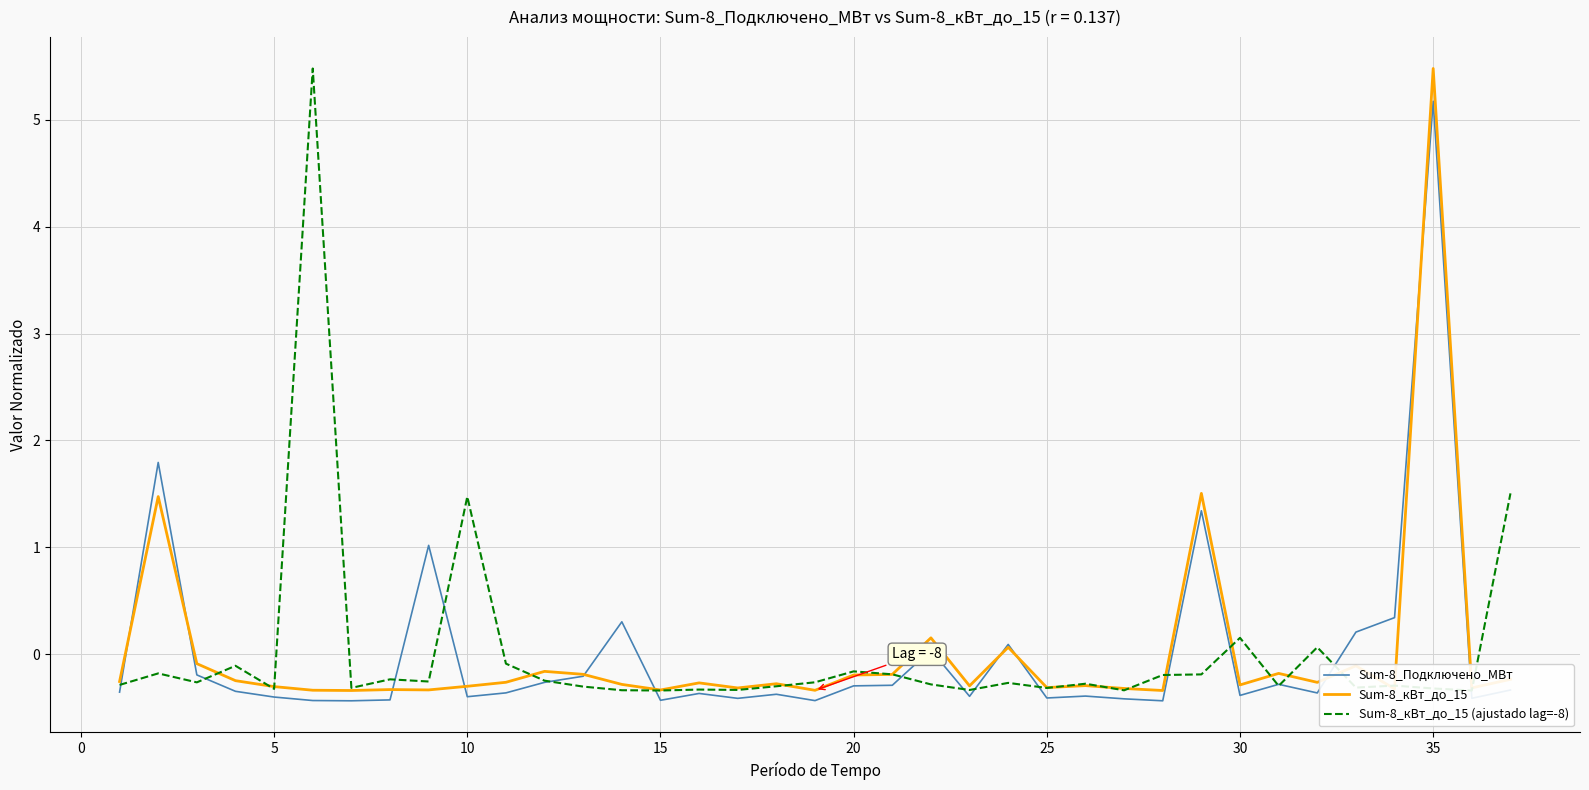

The Sum-8_кВт_до_15 series shows -0.3 at 30. True or false?

True